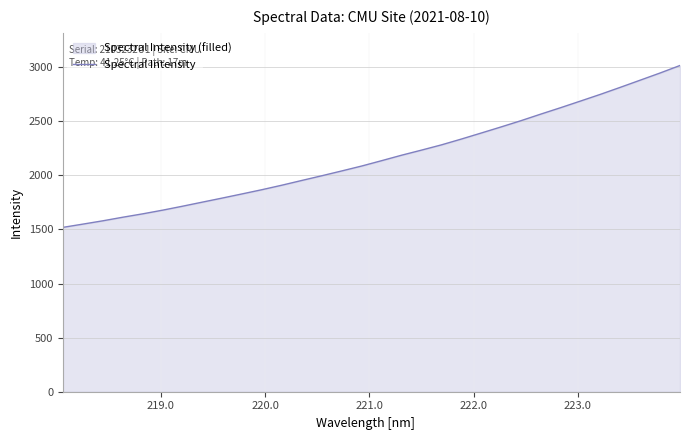

What is the difference between the maximum and minimum values?

1496.7